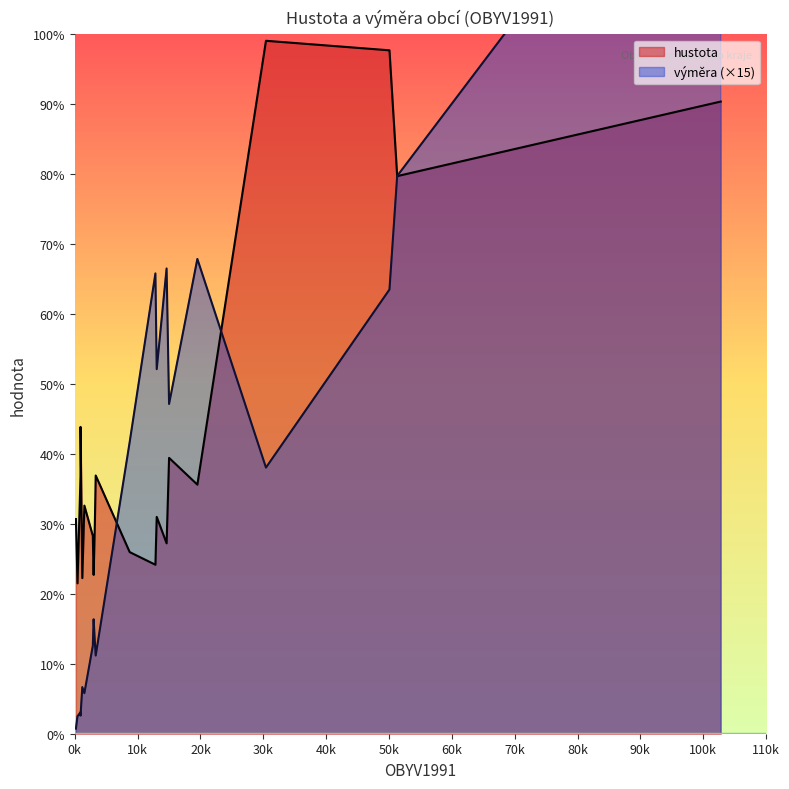

What is the label of the 16th point from the right?

Samotišky